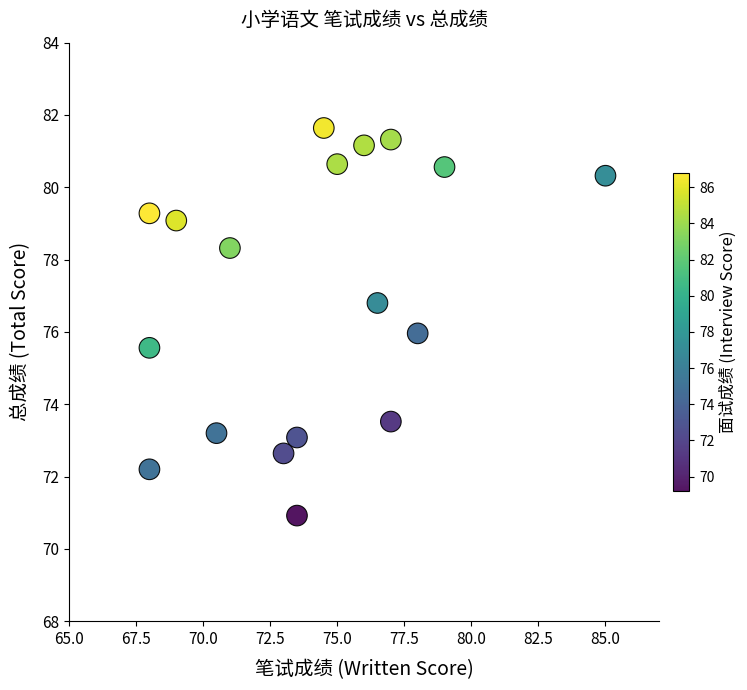

What is the range of Y values (max minus min)?

10.7